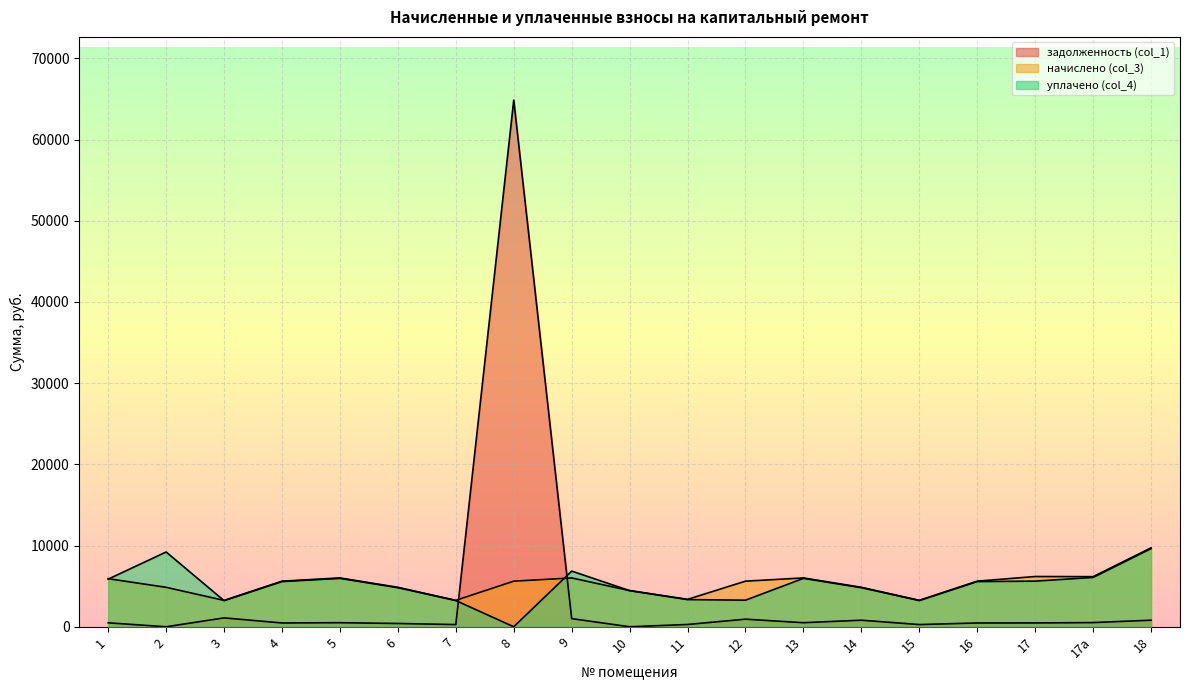

Reading left to right, what are all the values shown in this chart?

задолженность (col_1): 486.9	0.0	1093.2	468.0	501.1	404.8	271.4	64857.1	1002.3	0.0	281.4	936.0	501.1	808.7	271.4	468.0	471.6	514.3	809.5
начислено (col_3): 5921.3	4857.4	3247.4	5616.0	6013.8	4857.4	3256.7	5616.0	6013.8	4452.6	3377.0	5616.0	6013.8	4857.4	3256.7	5616.0	6189.6	6171.1	9714.6
уплачено (col_4): 5868.8	9209.2	3218.7	5566.2	5960.5	4814.3	3227.8	0.0	6856.2	4452.1	3347.1	3276.0	5960.5	4814.7	3227.8	5566.2	5618.9	6076.0	9628.6